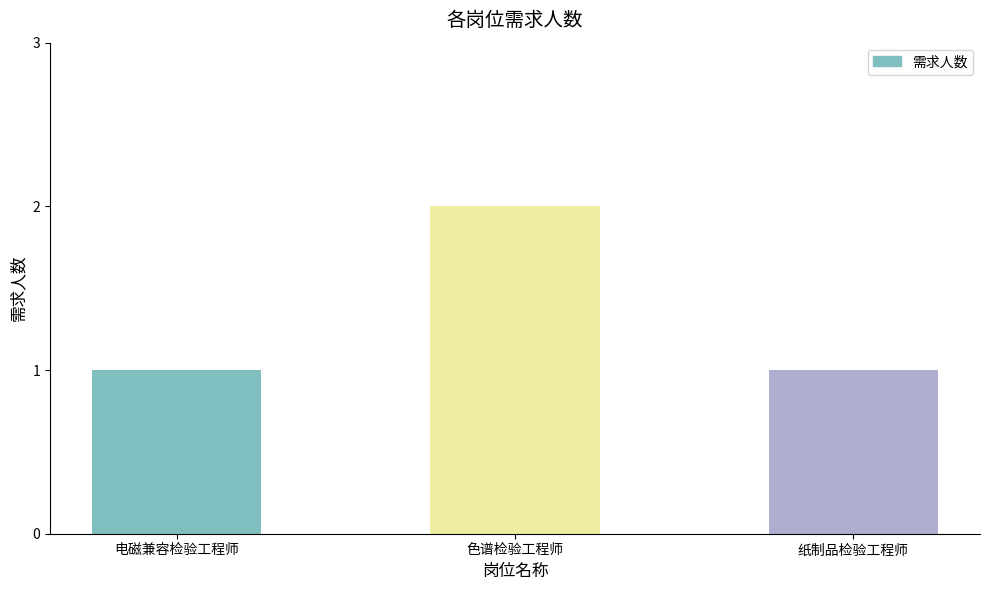

What value does the data have at 色谱检验工程师?

2